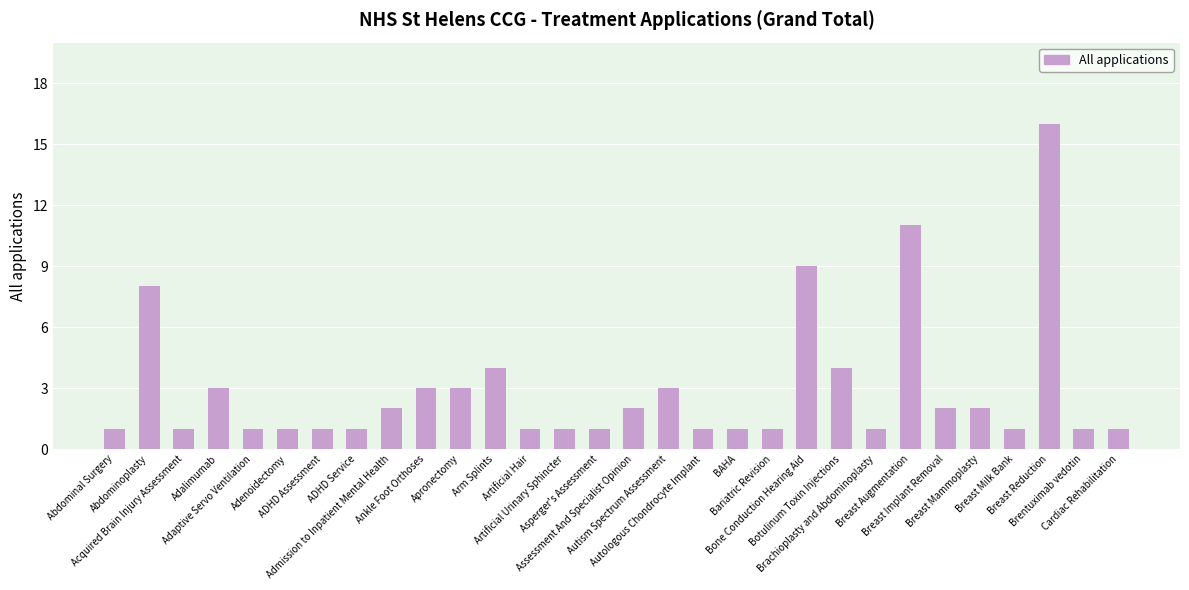

The value at Brachioplasty and Abdominoplasty is 1. True or false?

True